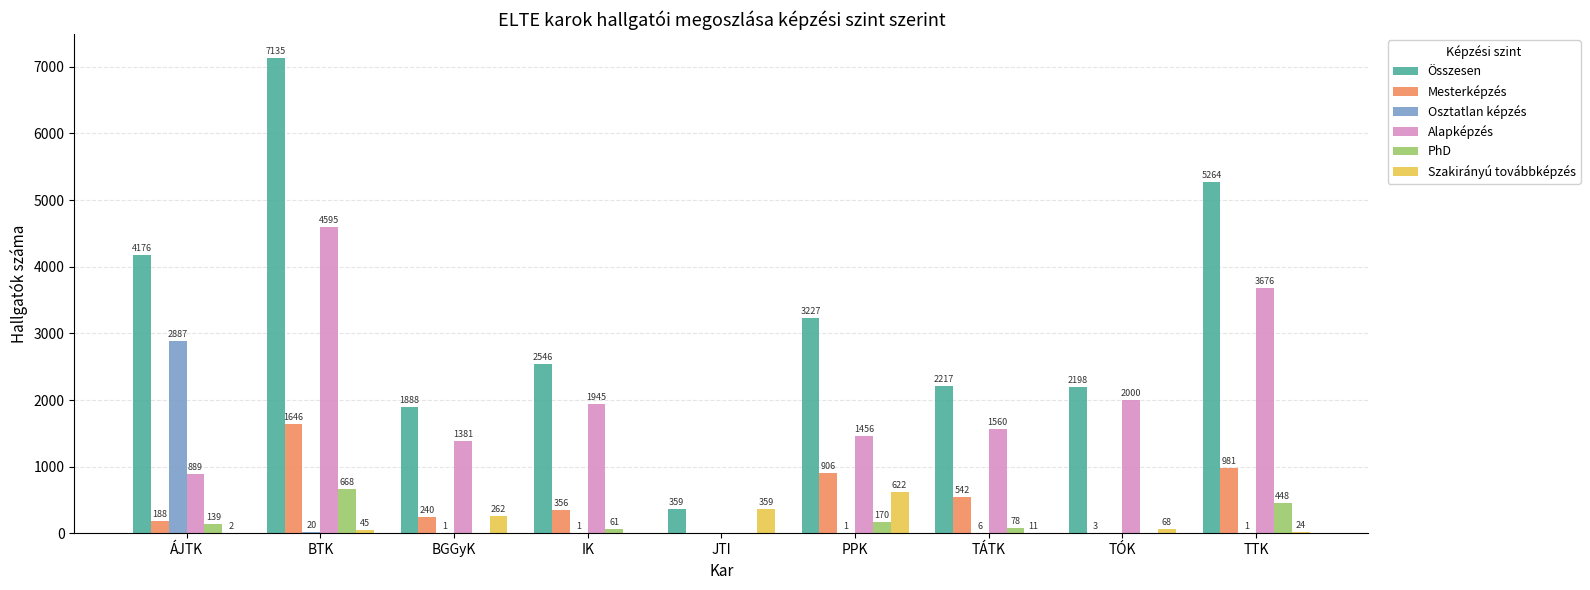

The Osztatlan képzés series shows 1 at IK. True or false?

True